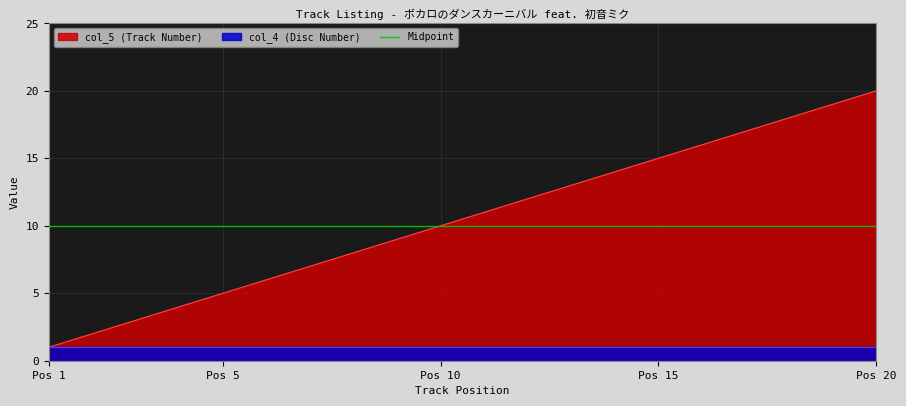

True or false: there are more than 1 points higher than both neighbors.

False